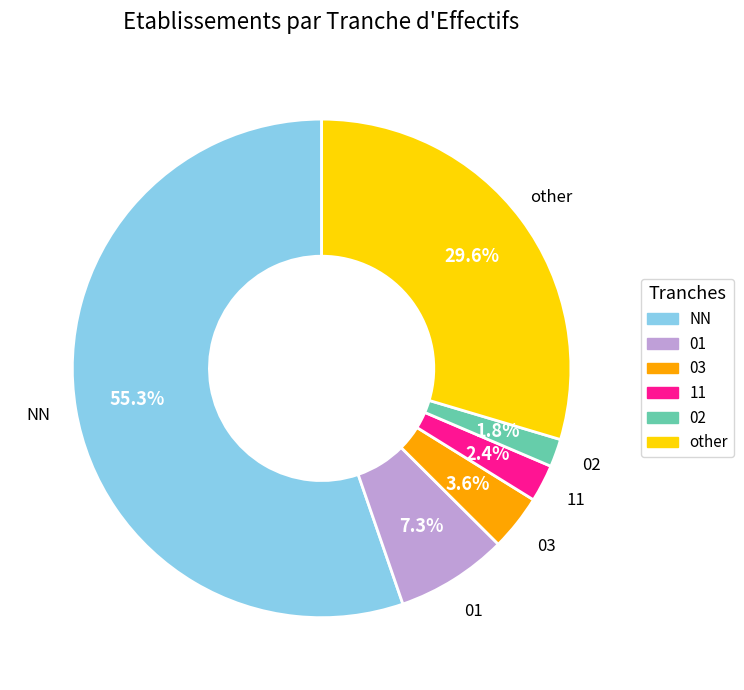

Rank the categories by value from lowest to highest.

02, 11, 03, 01, other, NN